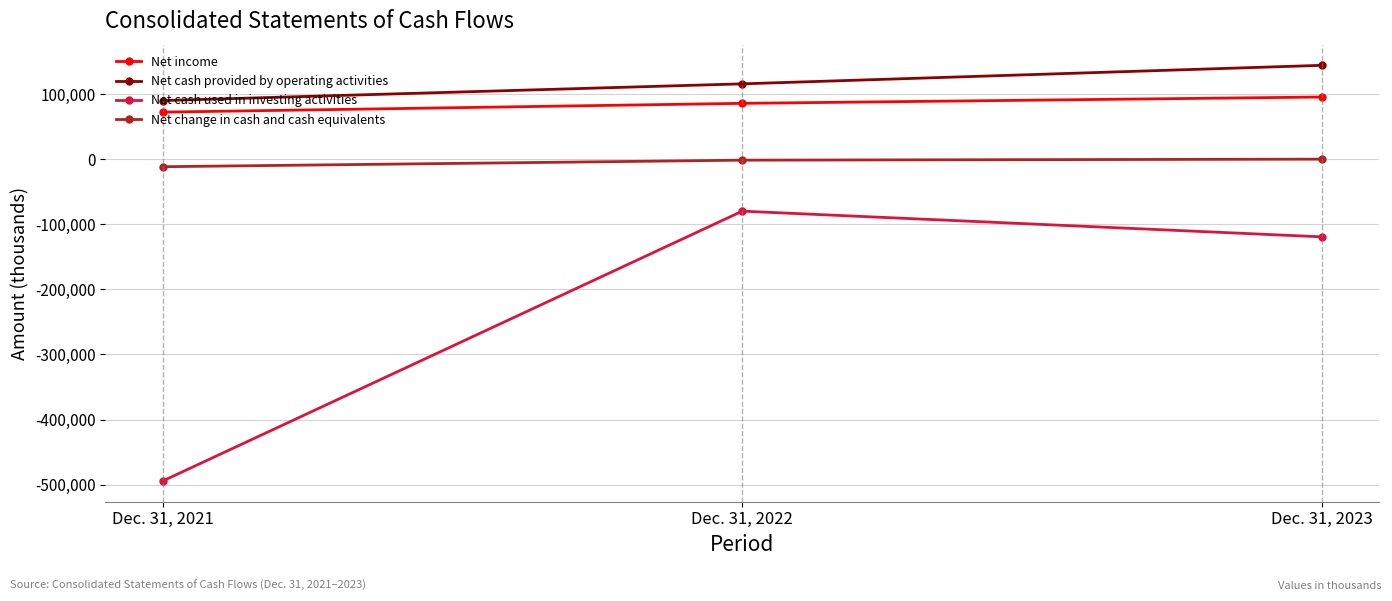

Between Dec. 31, 2021 and Dec. 31, 2023, which series saw the biggest shift?

Net cash used in investing activities